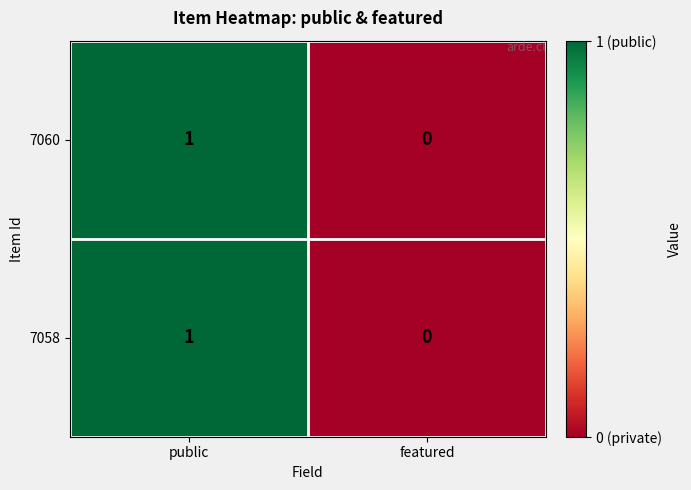

How many positive values does the 7060 series have?

1